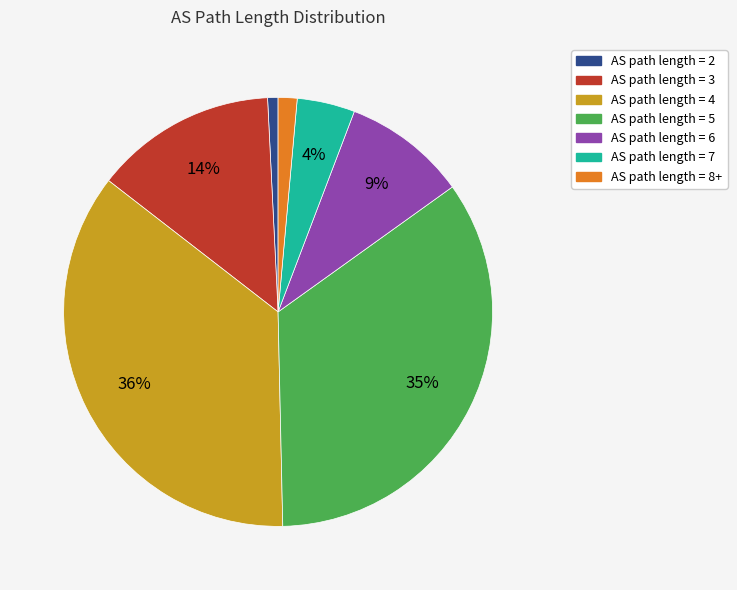

To the nearest percent, what is the difference between the largest and smallest slice percentages?

35%